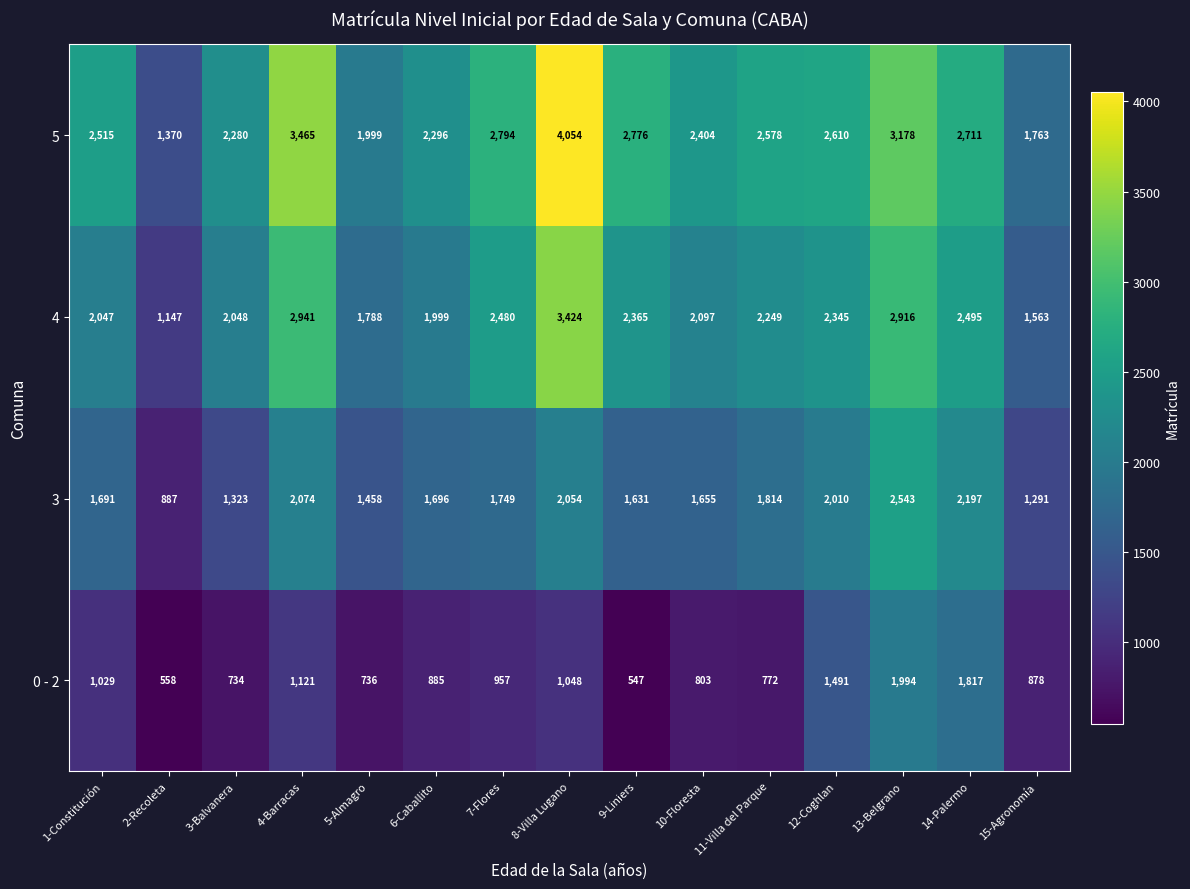

What is the total value across all series at 2-Recoleta?

3962